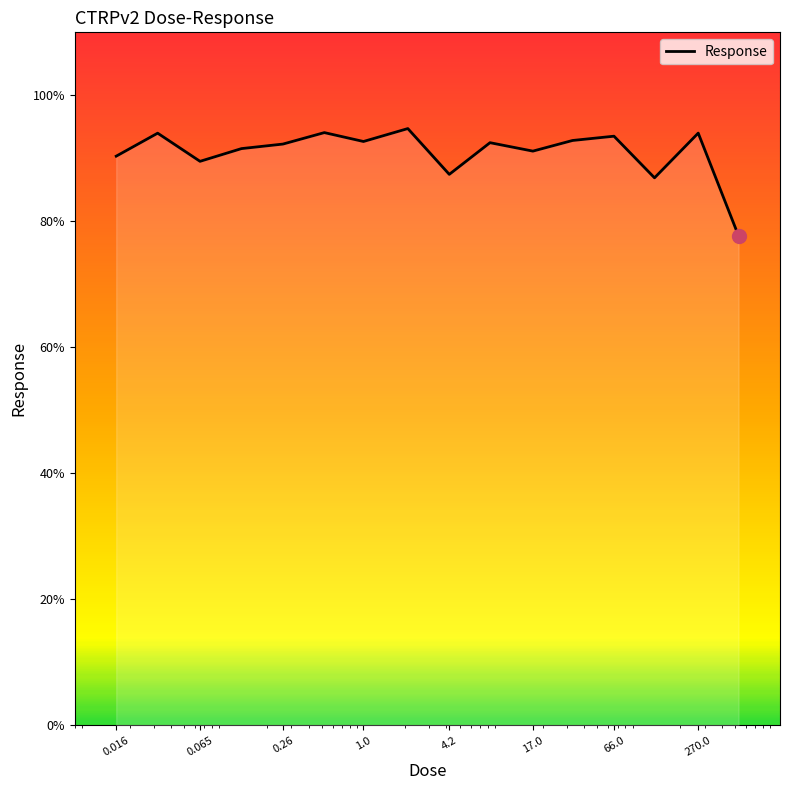

What is the greatest value displayed?

94.7